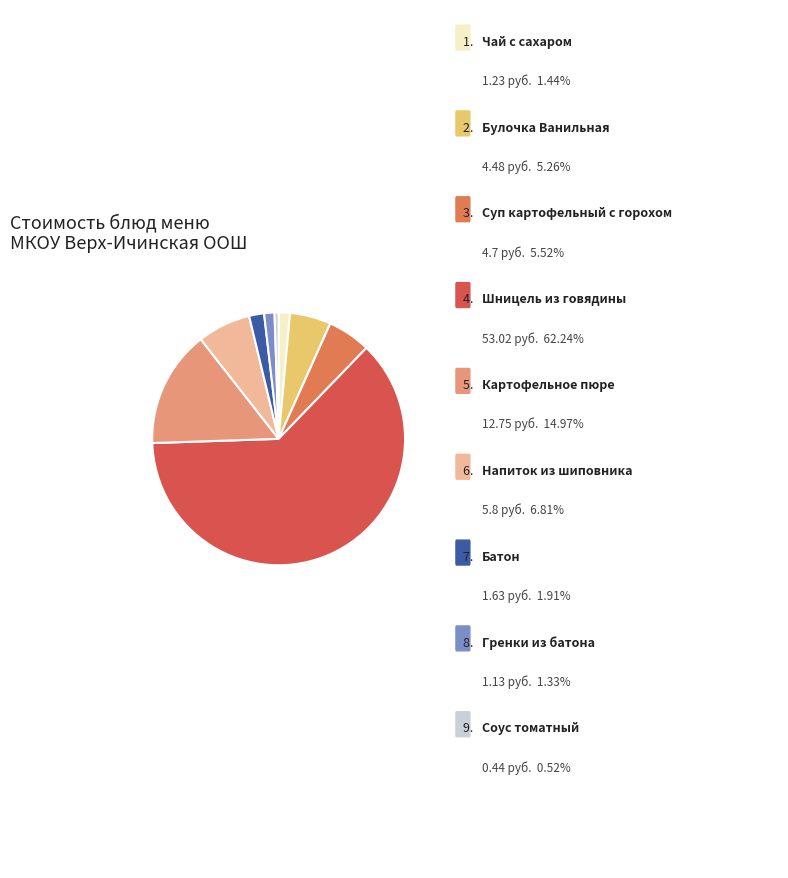

Is there any slice that represents more than half of the pie?

Yes